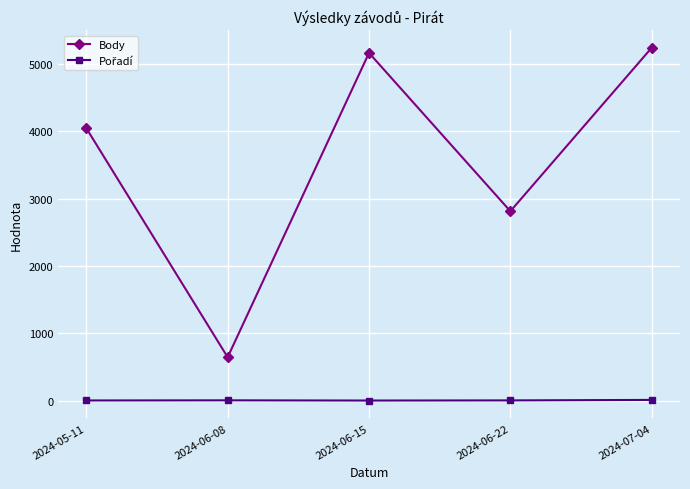

At how many categories does at least one series exceed 296?

5